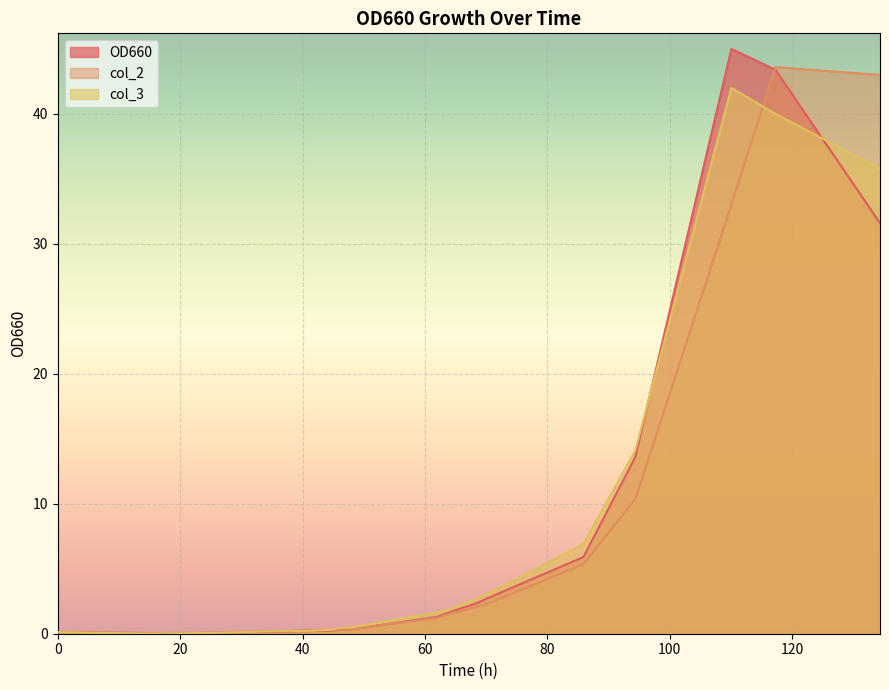

What is the total value across all series at 68.42?

7.0